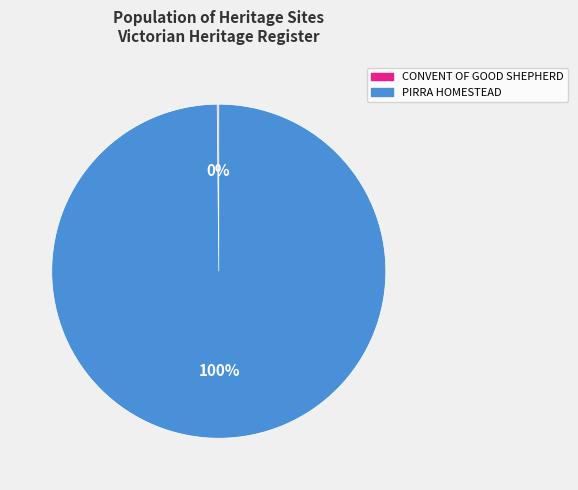

The PIRRA HOMESTEAD slice represents 100% of the pie. True or false?

True